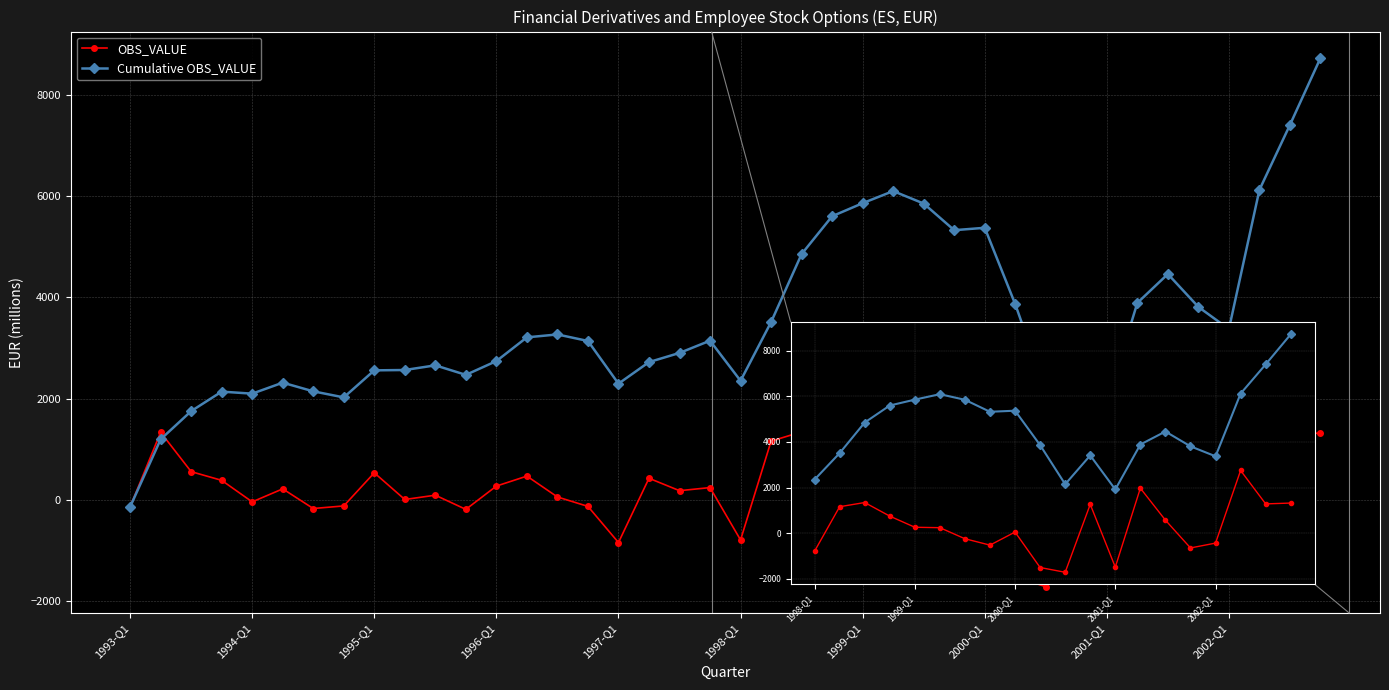

List the series in order of their peak value, highest first.

Cumulative OBS_VALUE, OBS_VALUE